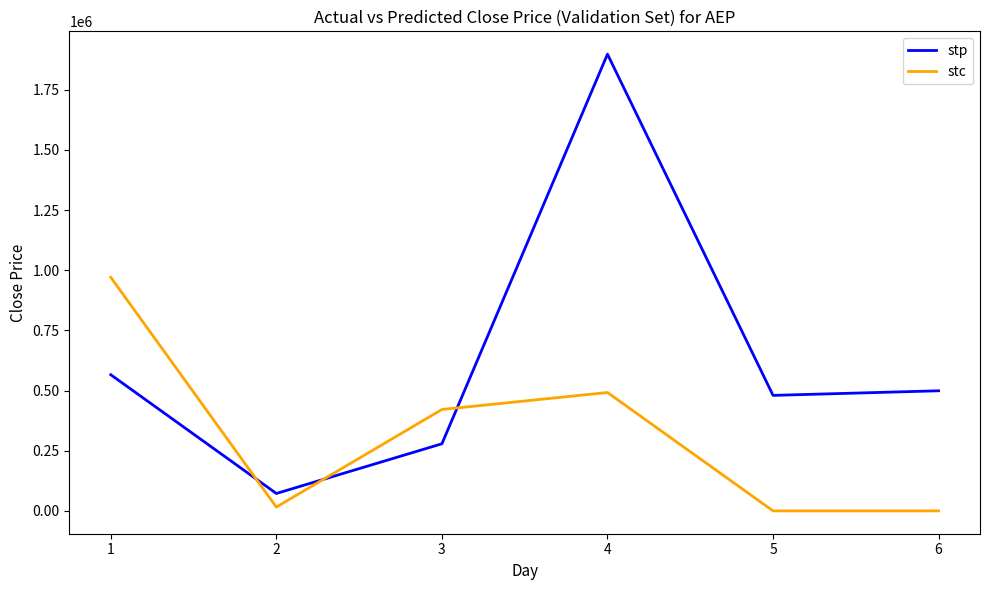

Between 4 and 6, which series saw the biggest shift?

stp